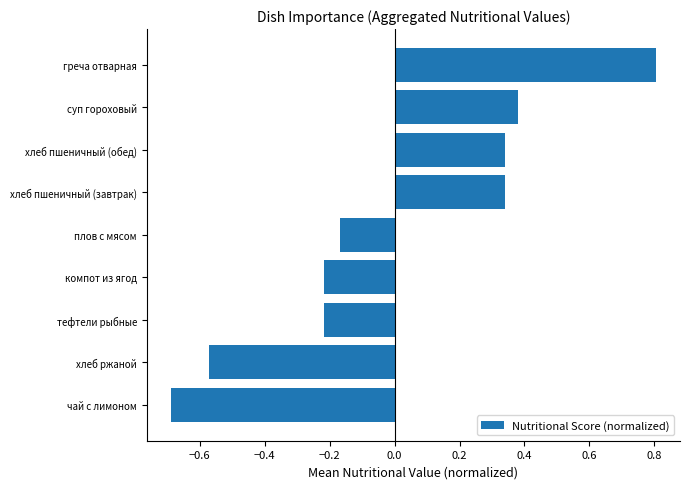

What is the difference between the maximum and minimum values?

1.5